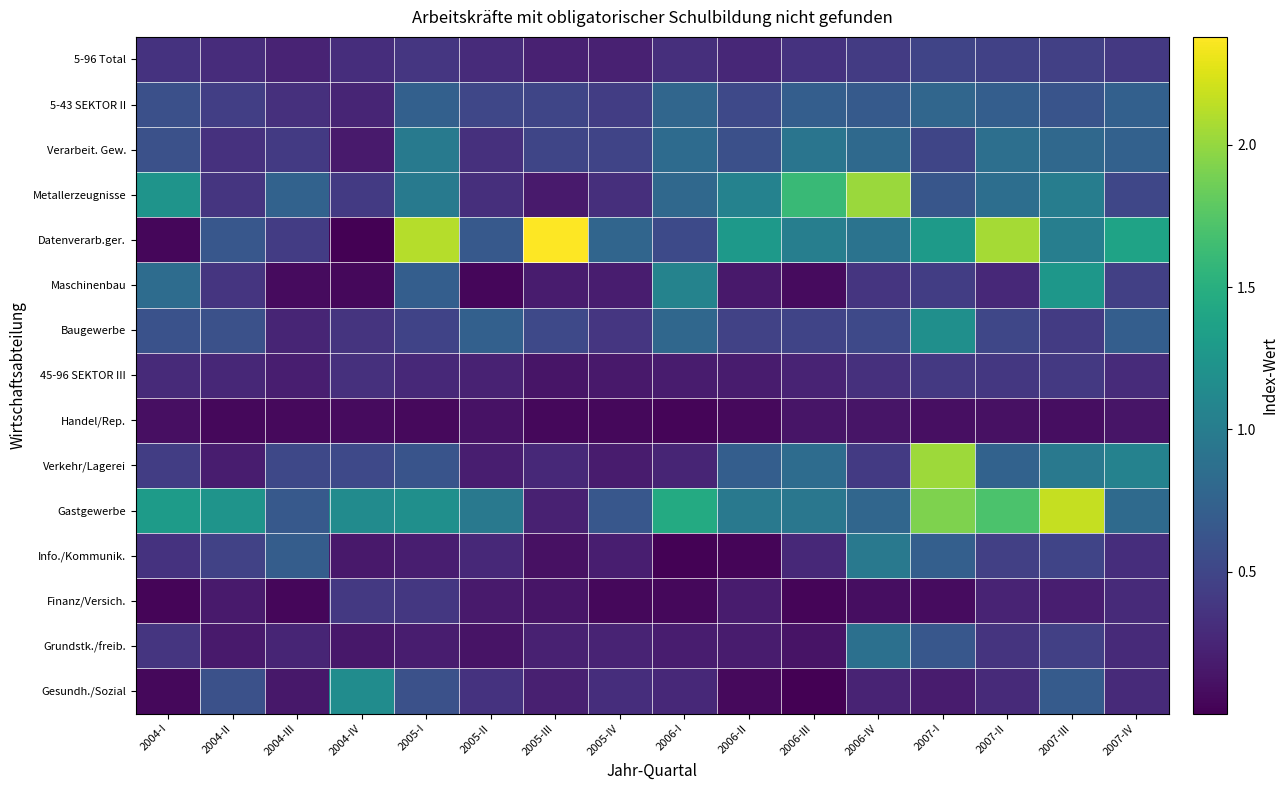

What is the difference between the highest and lowest values at 2007-II?

2.0